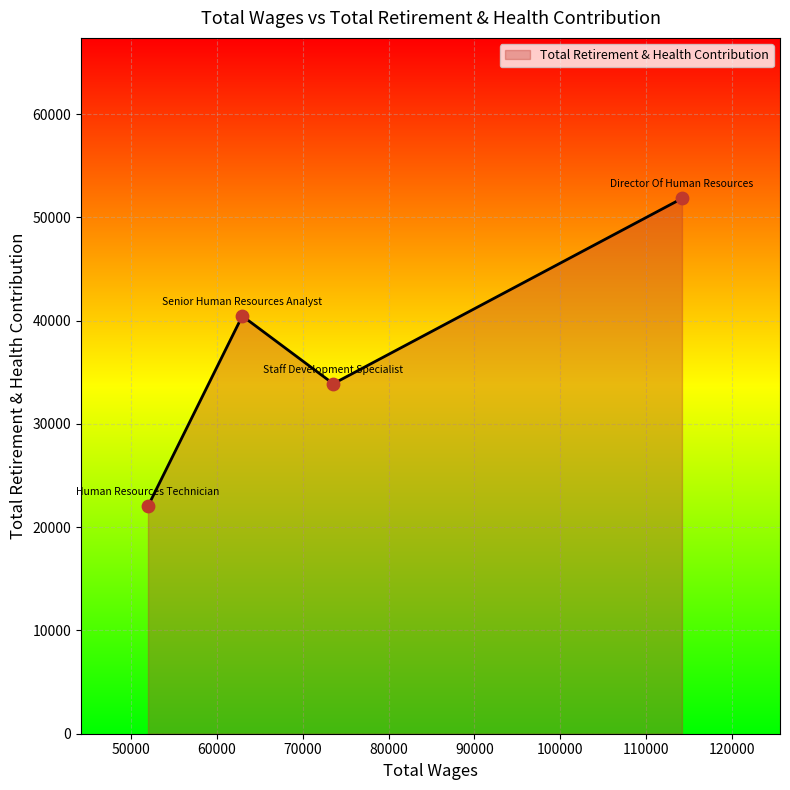

What is the difference between the maximum and minimum values?

29797